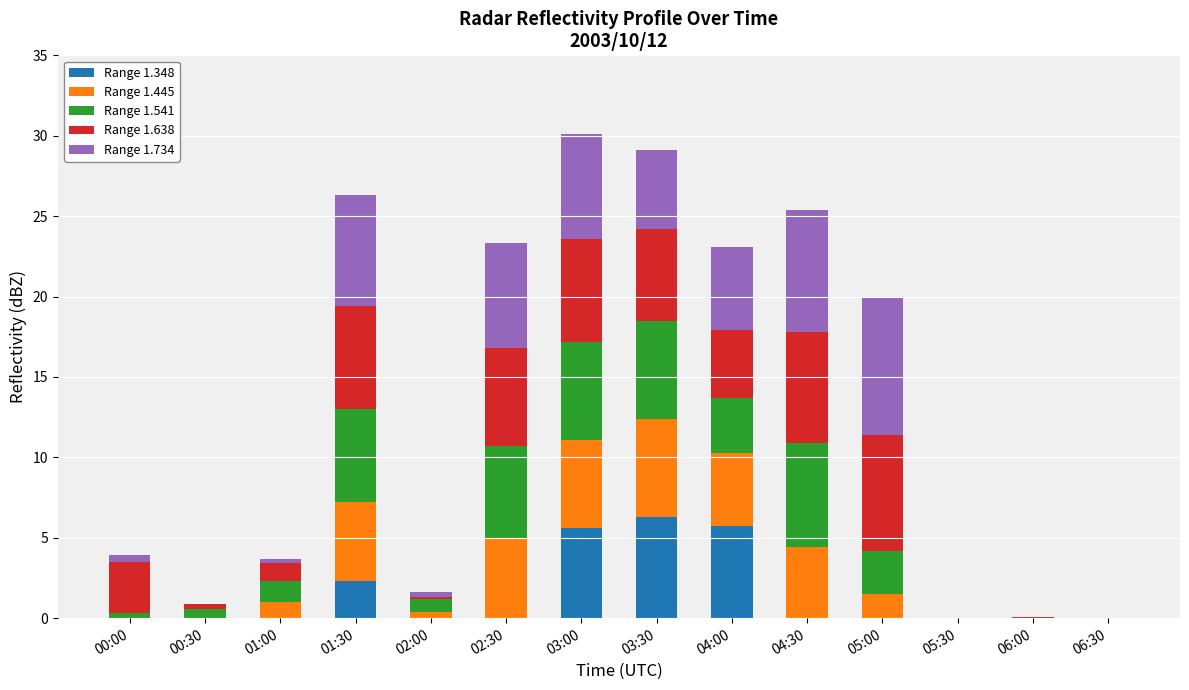

Between 05:00 and 06:00, which series saw the biggest shift?

Range 1.734